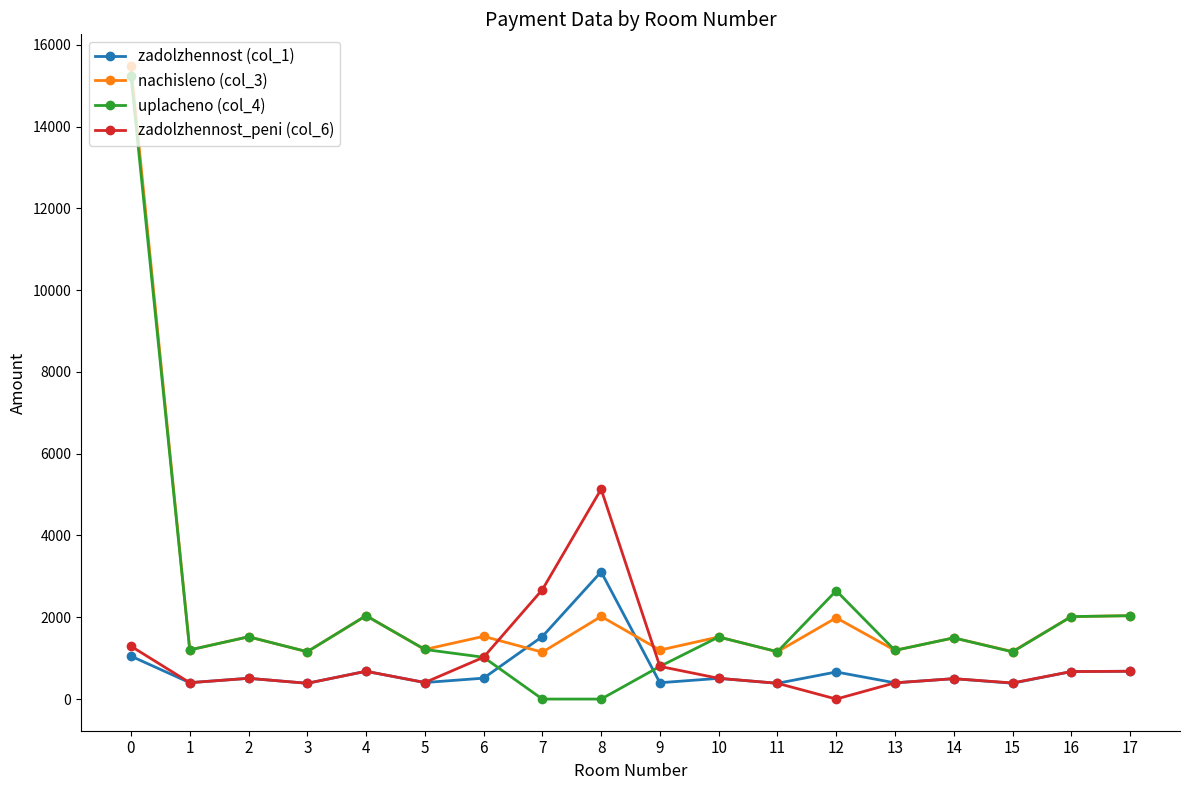

At how many categories does at least one series exceed 15299?

1